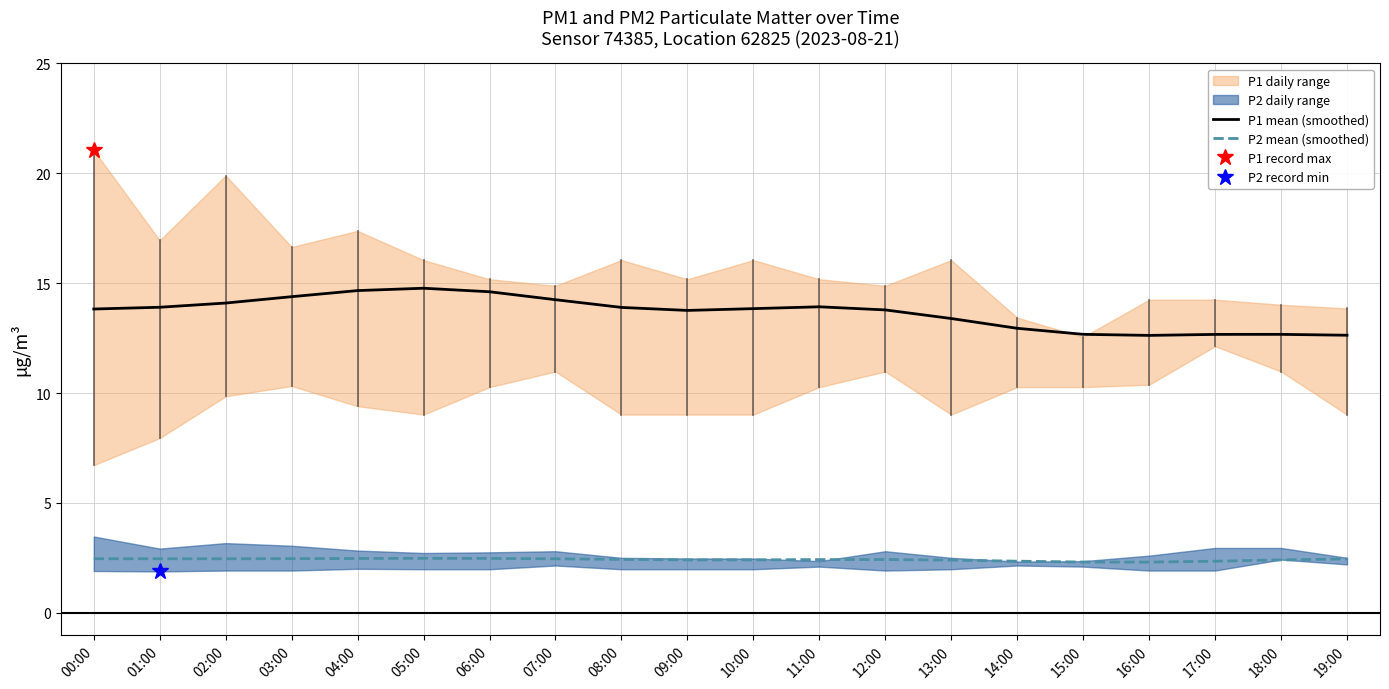

Is the value of P1 mean (smoothed) at 05:00 greater than the value of P2 mean (smoothed) at 06:00?

Yes